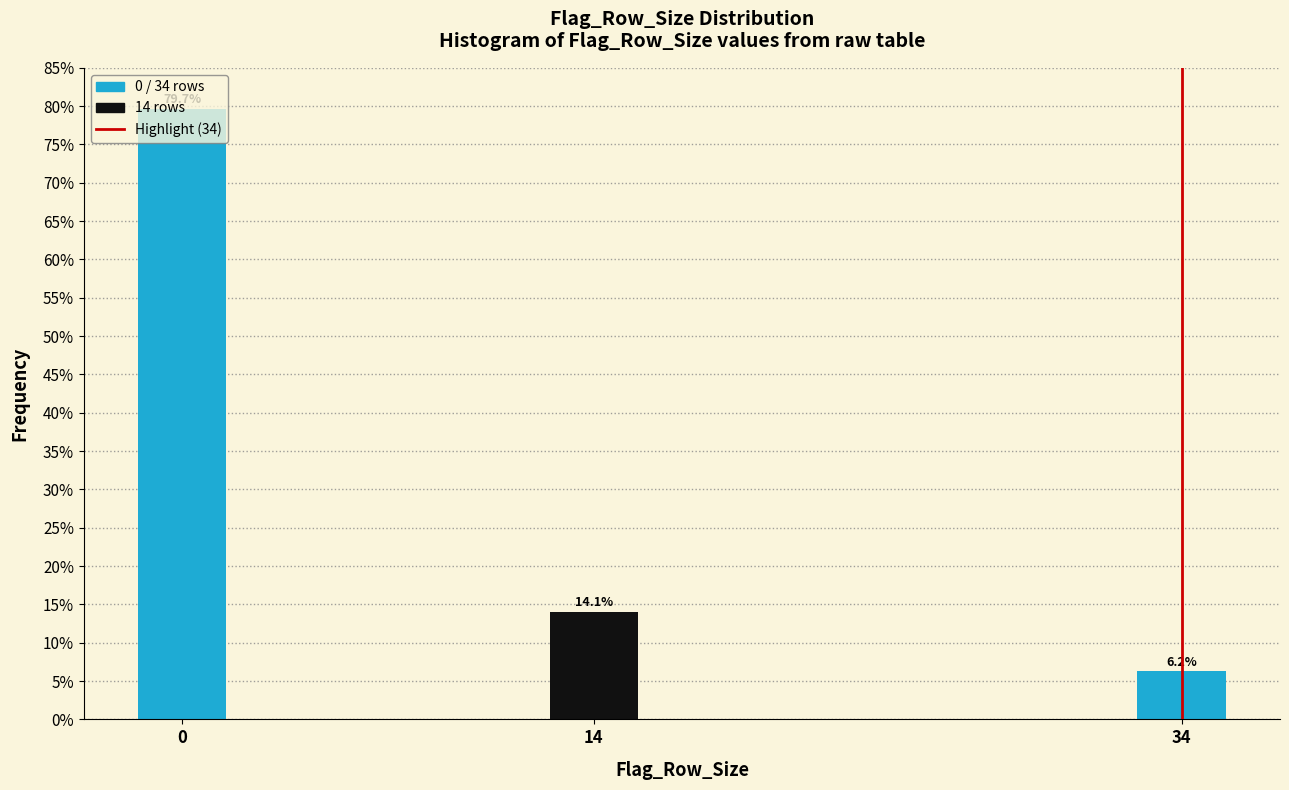

What is the greatest value displayed?

79.7